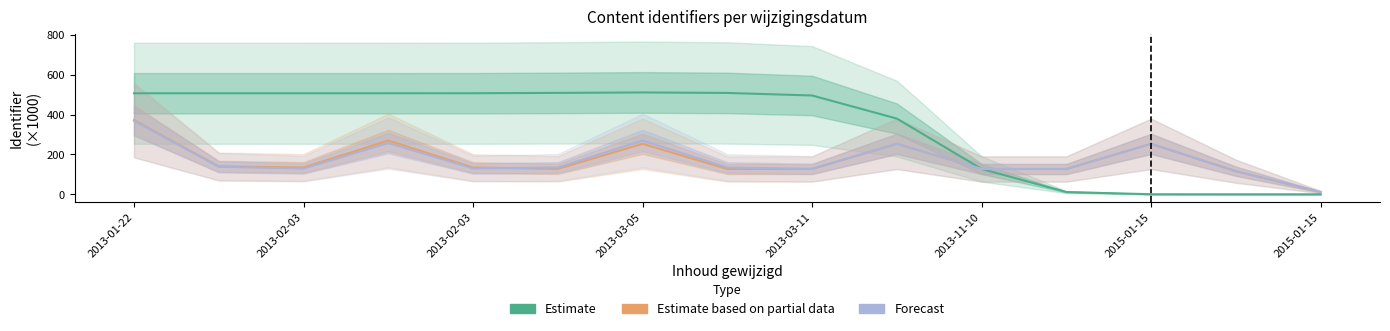

Read the Estimate based on partial data value at 2013-02-03.

134.6